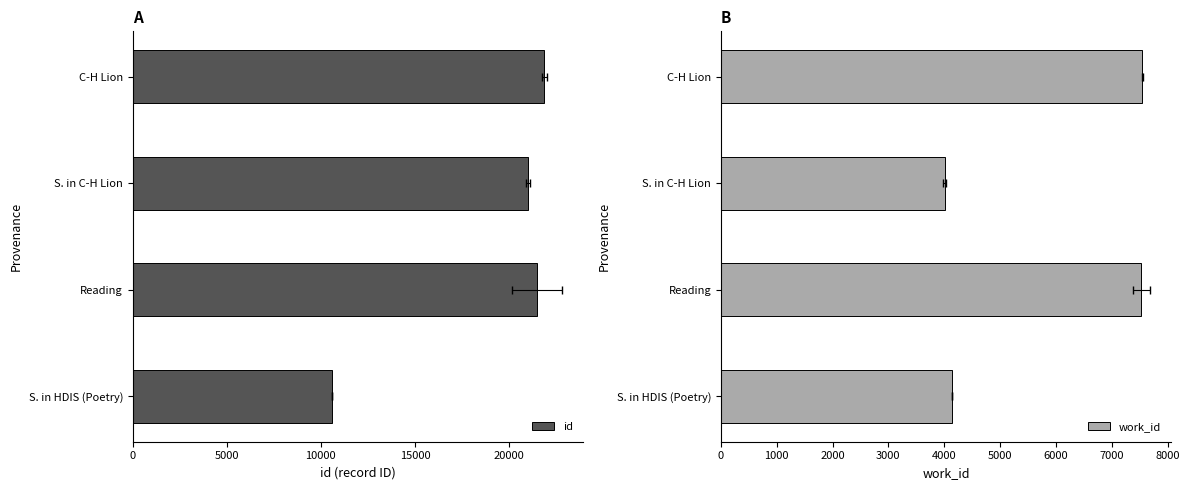

List the series in order of their overall mean, highest first.

id, work_id